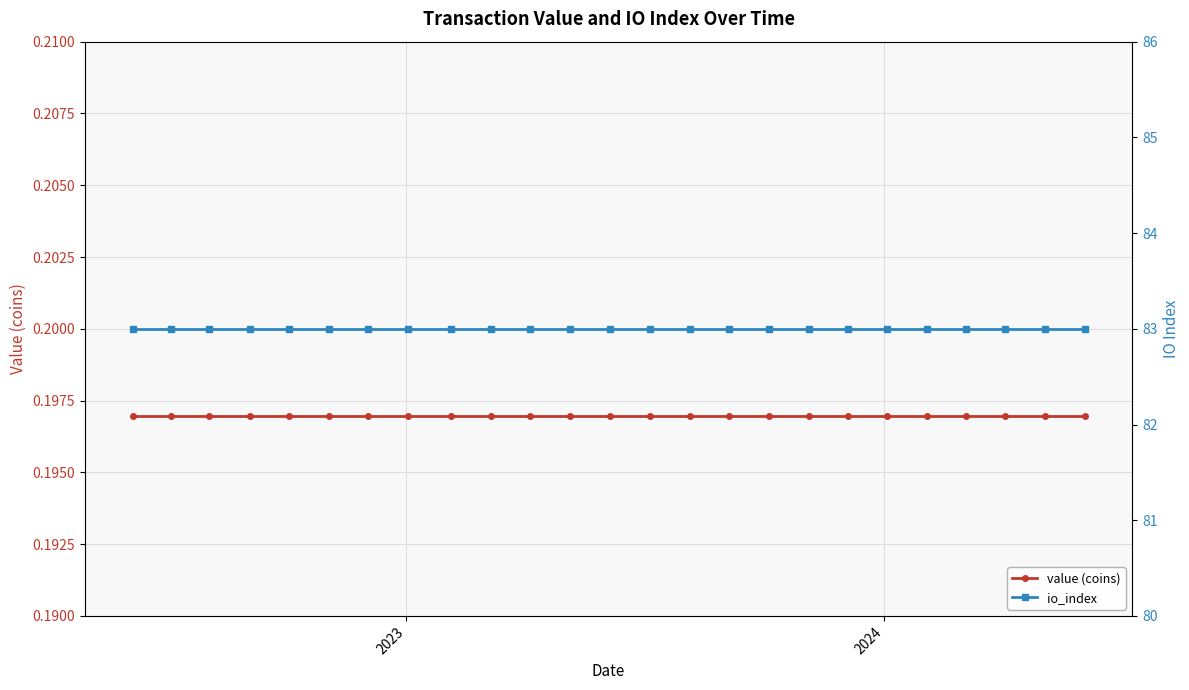

At which category is the sum across all series the highest?

2023